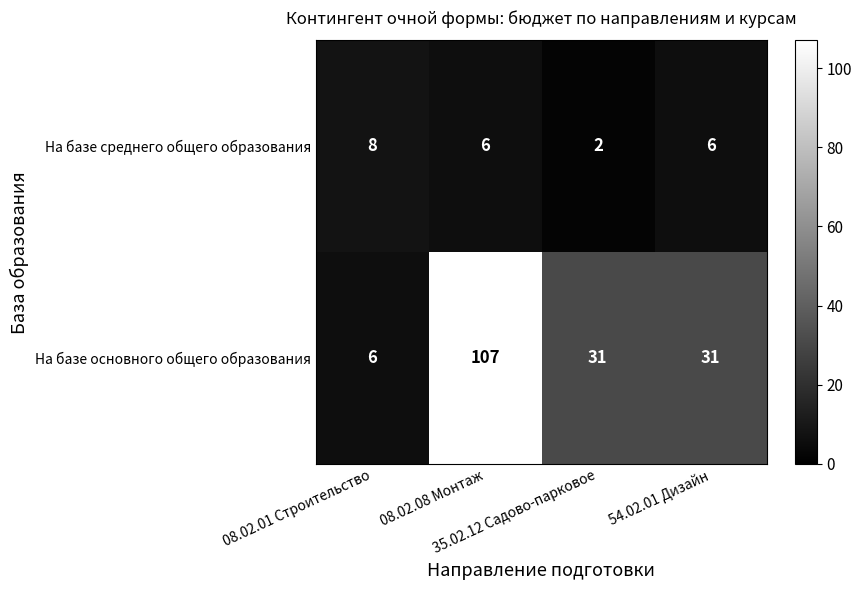

How many На базе среднего общего образования values are between 6 and 8?

3